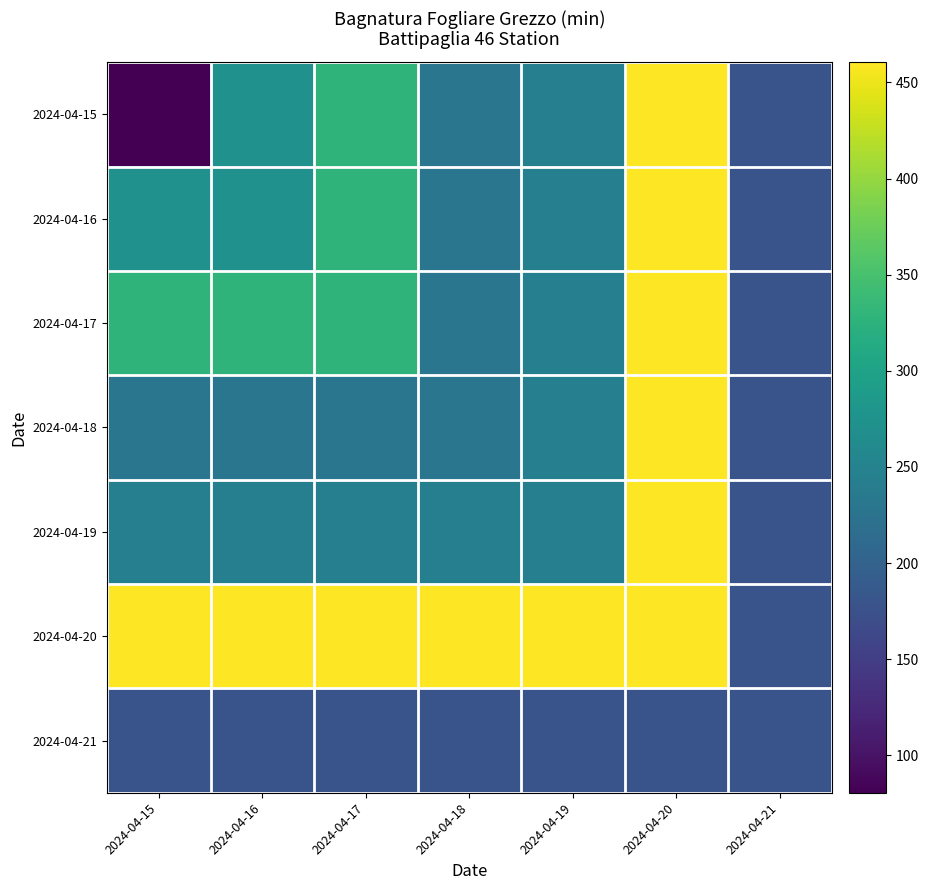

Reading right to left, list all the values displayed in this chart.

2024-04-15: 2024-04-21=180.0	2024-04-20=460.5	2024-04-19=245.2	2024-04-18=229.7	2024-04-17=328.4	2024-04-16=273.2	2024-04-15=80.6
2024-04-16: 2024-04-21=180.0	2024-04-20=460.5	2024-04-19=245.2	2024-04-18=229.7	2024-04-17=328.4	2024-04-16=273.2	2024-04-15=273.2
2024-04-17: 2024-04-21=180.0	2024-04-20=460.5	2024-04-19=245.2	2024-04-18=229.7	2024-04-17=328.4	2024-04-16=328.4	2024-04-15=328.4
2024-04-18: 2024-04-21=180.0	2024-04-20=460.5	2024-04-19=245.2	2024-04-18=229.7	2024-04-17=229.7	2024-04-16=229.7	2024-04-15=229.7
2024-04-19: 2024-04-21=180.0	2024-04-20=460.5	2024-04-19=245.2	2024-04-18=245.2	2024-04-17=245.2	2024-04-16=245.2	2024-04-15=245.2
2024-04-20: 2024-04-21=180.0	2024-04-20=460.5	2024-04-19=460.5	2024-04-18=460.5	2024-04-17=460.5	2024-04-16=460.5	2024-04-15=460.5
2024-04-21: 2024-04-21=180.0	2024-04-20=180.0	2024-04-19=180.0	2024-04-18=180.0	2024-04-17=180.0	2024-04-16=180.0	2024-04-15=180.0